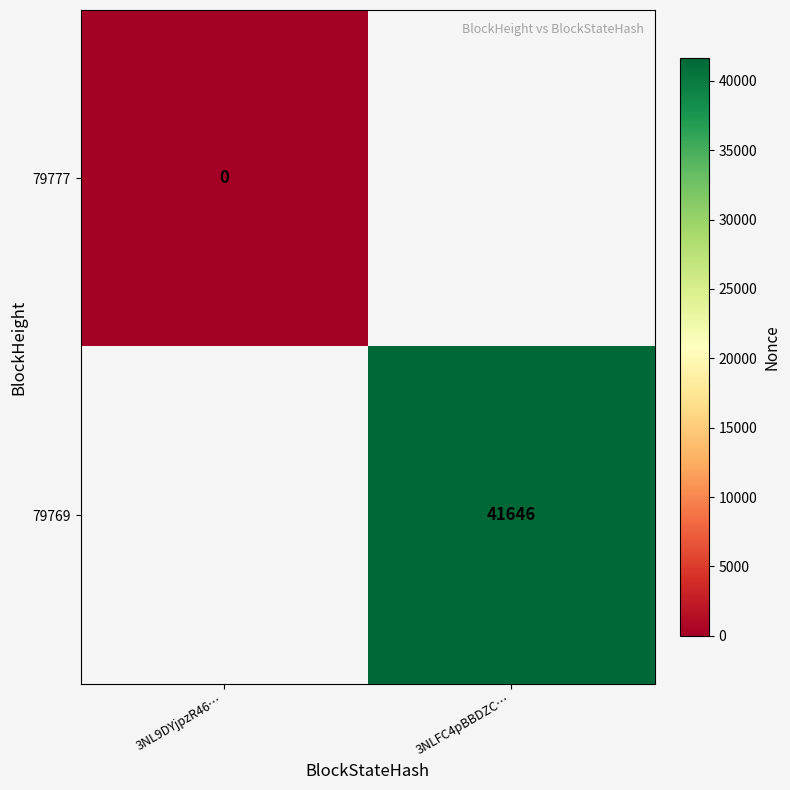

Is it true that 79769 equals 41646 at 3NLFC4pBBDZC…?

True